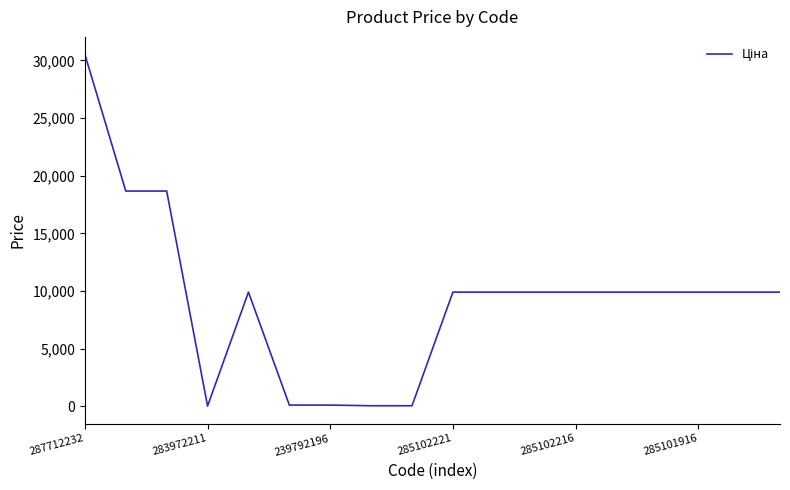

What is the difference between the maximum and minimum values?

30480.3